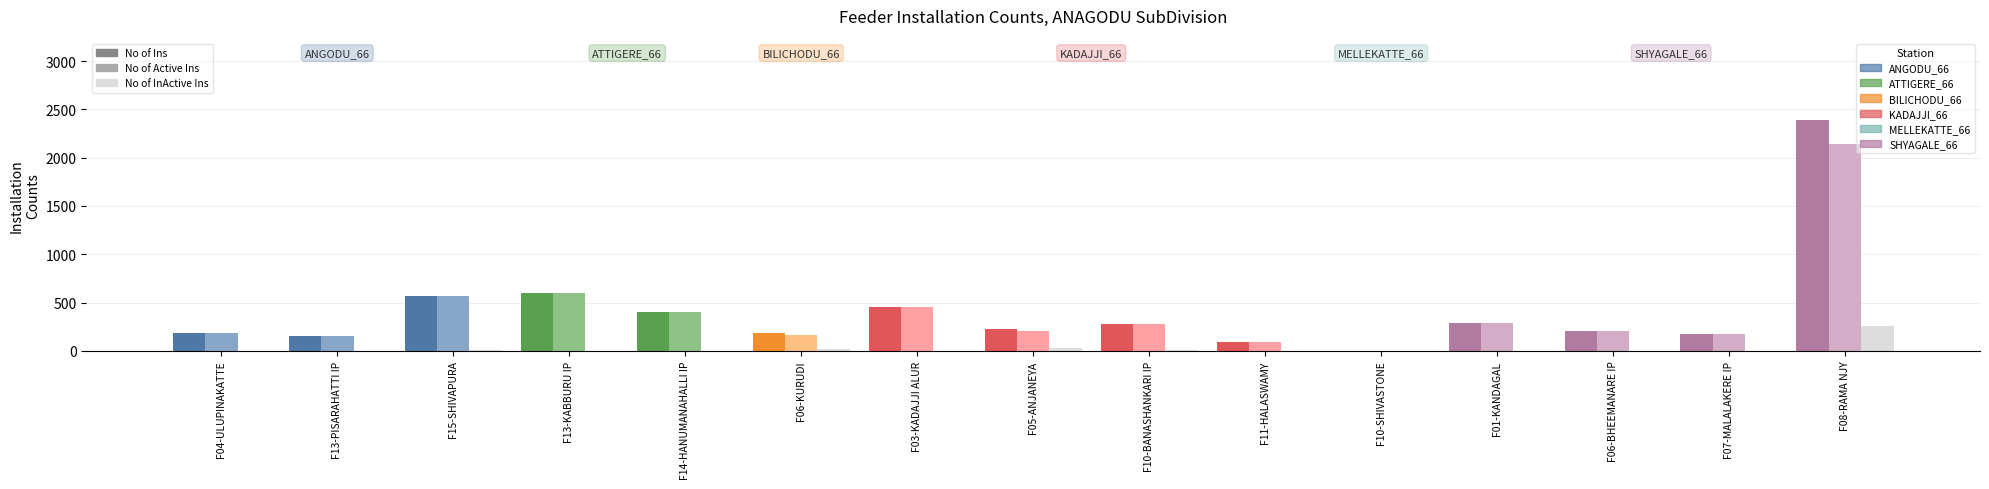

What is the sum of all No of InActive Ins values?

310